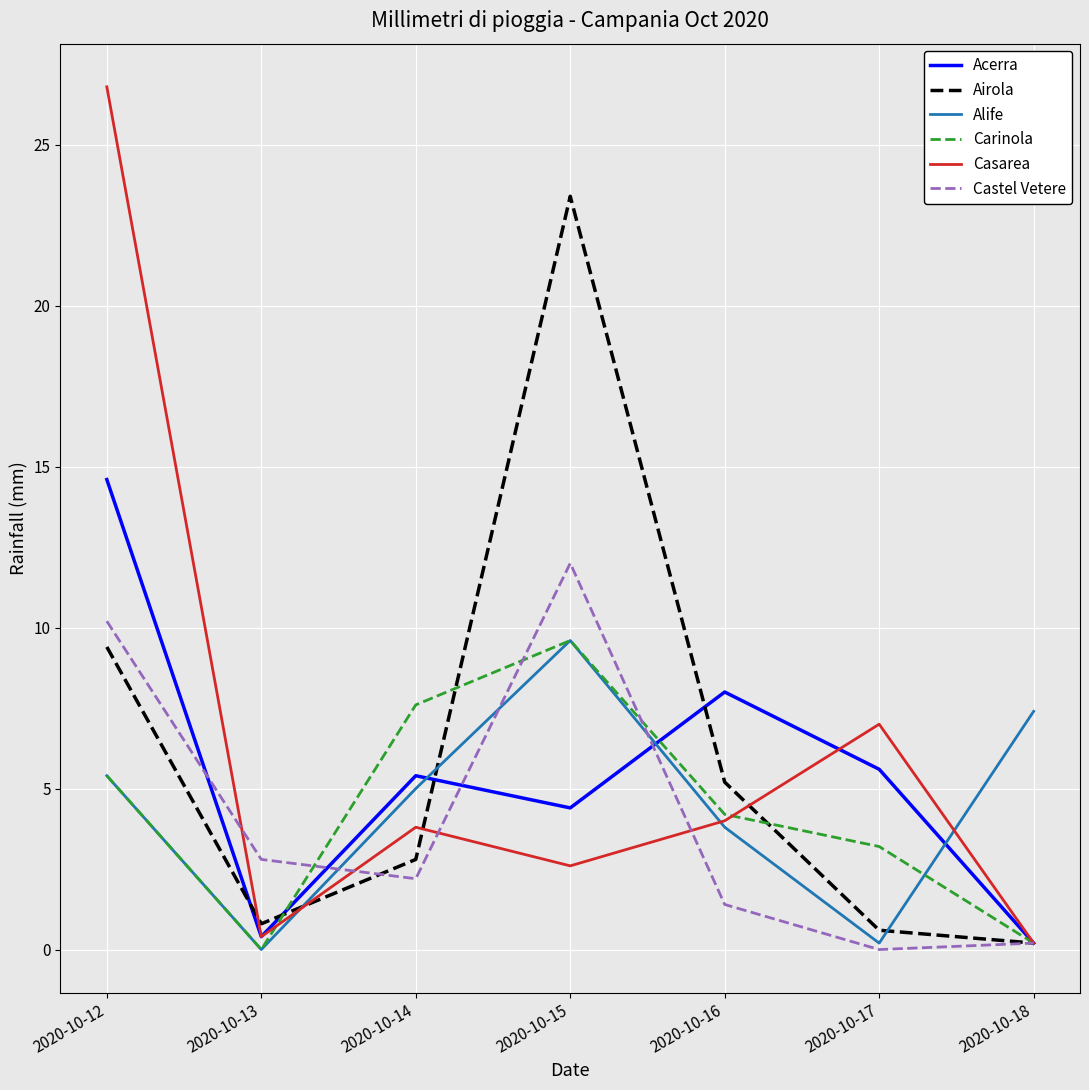

Is it true that Casarea equals 2.6 at 2020-10-15?

True